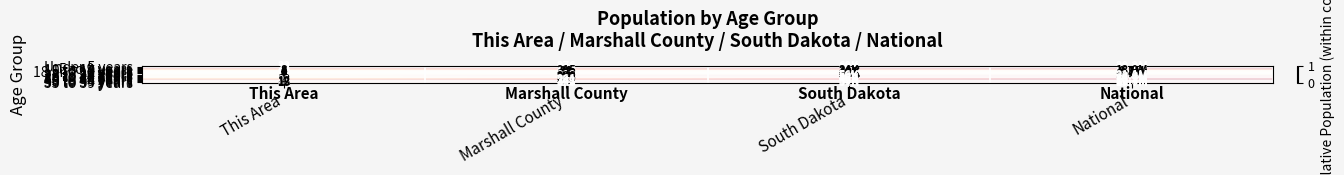

How many categories are shown in the chart?

4